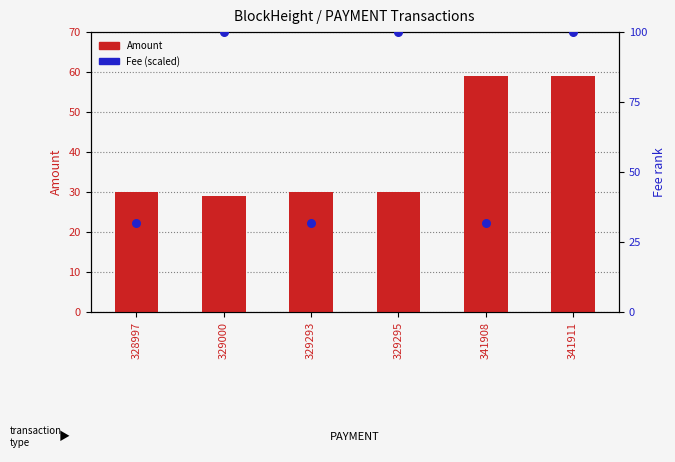

At which category is the sum across all series the highest?

341911